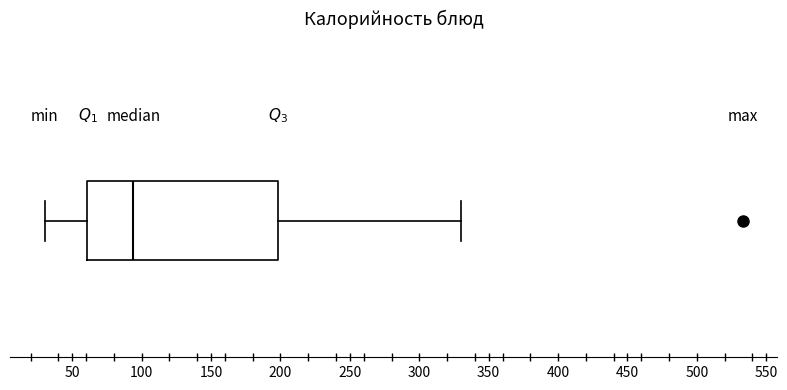

Where is the right edge of the box on the x-axis? The values are not printed on the chart, so give them approximately, as read against the axis.

200